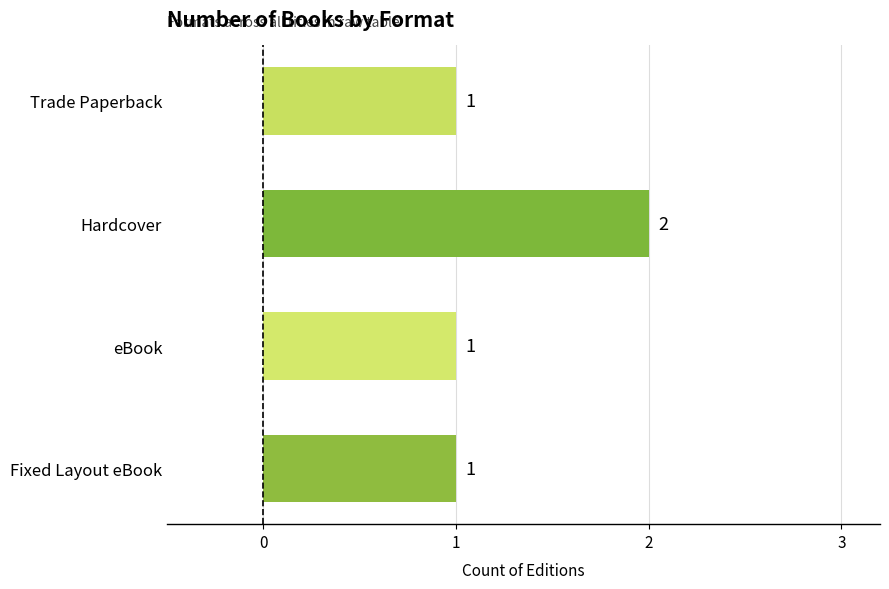

How many values are between 1 and 2?

4